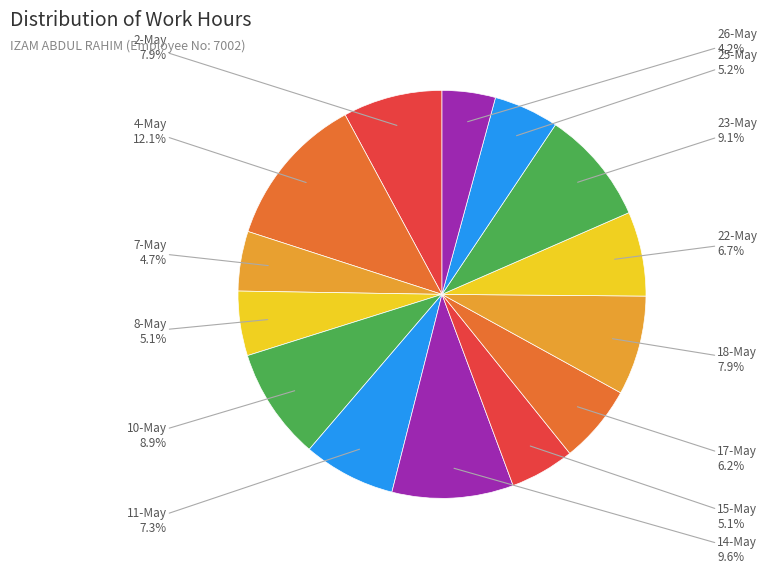

How many slices are in this pie chart?

14